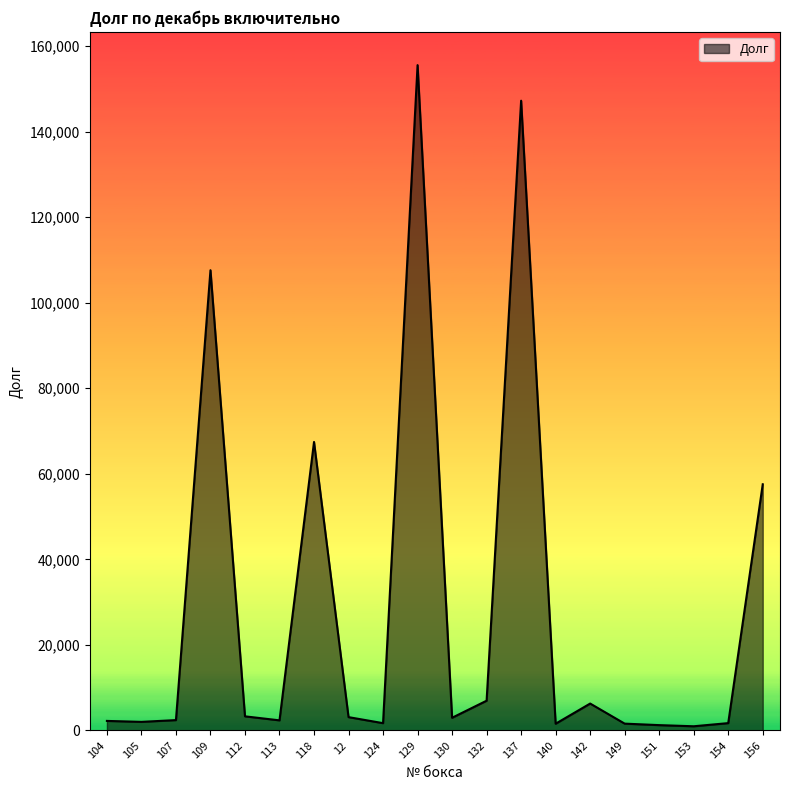

What is the difference between the maximum and minimum values?

154544.0